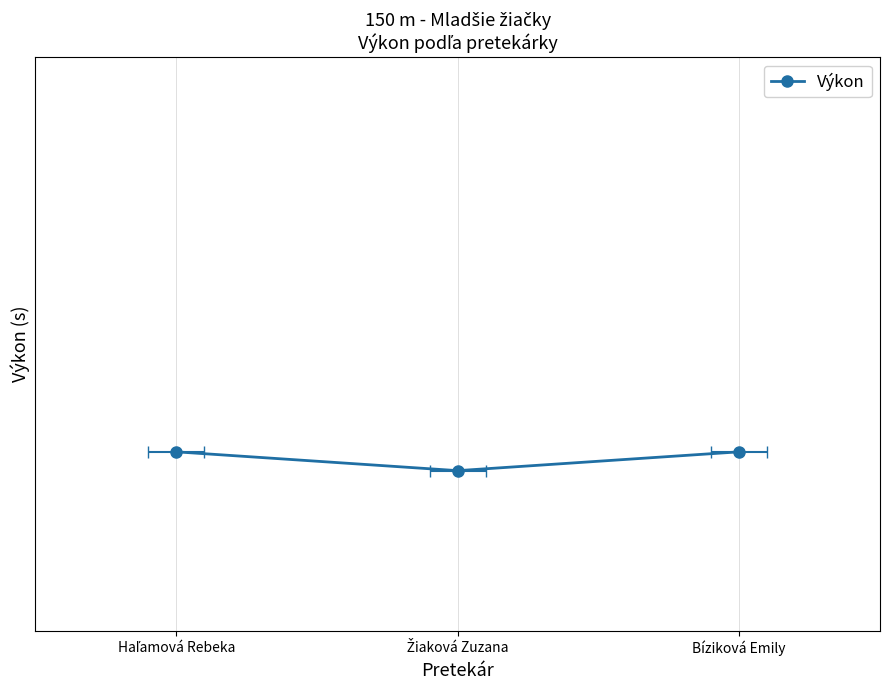

True or false: the data shows 22.7 at Haľamová Rebeka.

True